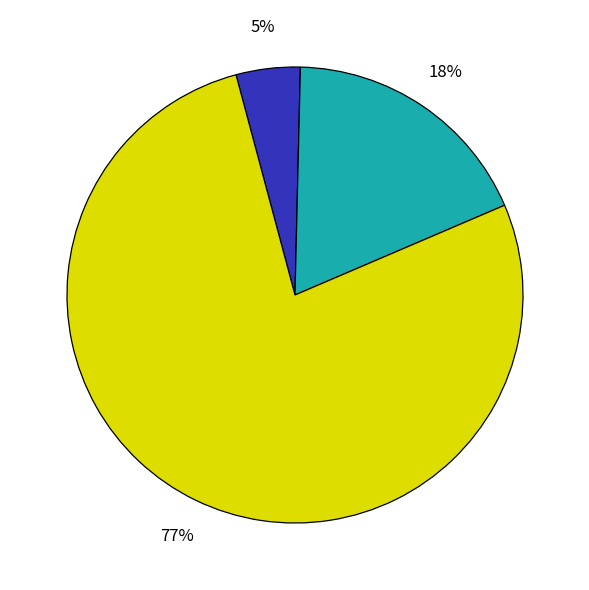

To the nearest percent, what is the average slice percentage?

33%